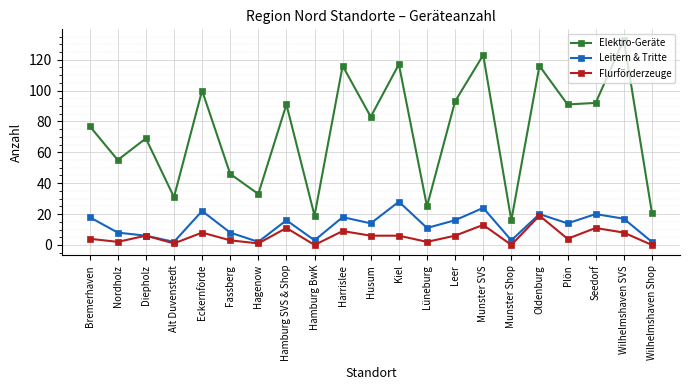

What is the difference between the Elektro-Geräte values at Kiel and Diepholz?

48